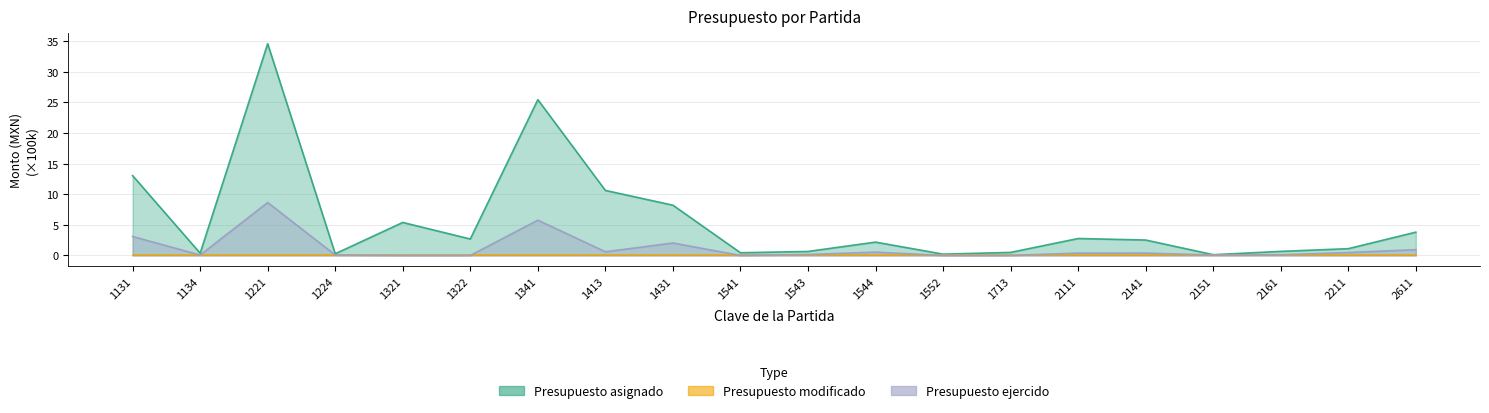

How many data points in Presupuesto asignado are less than 2?

9